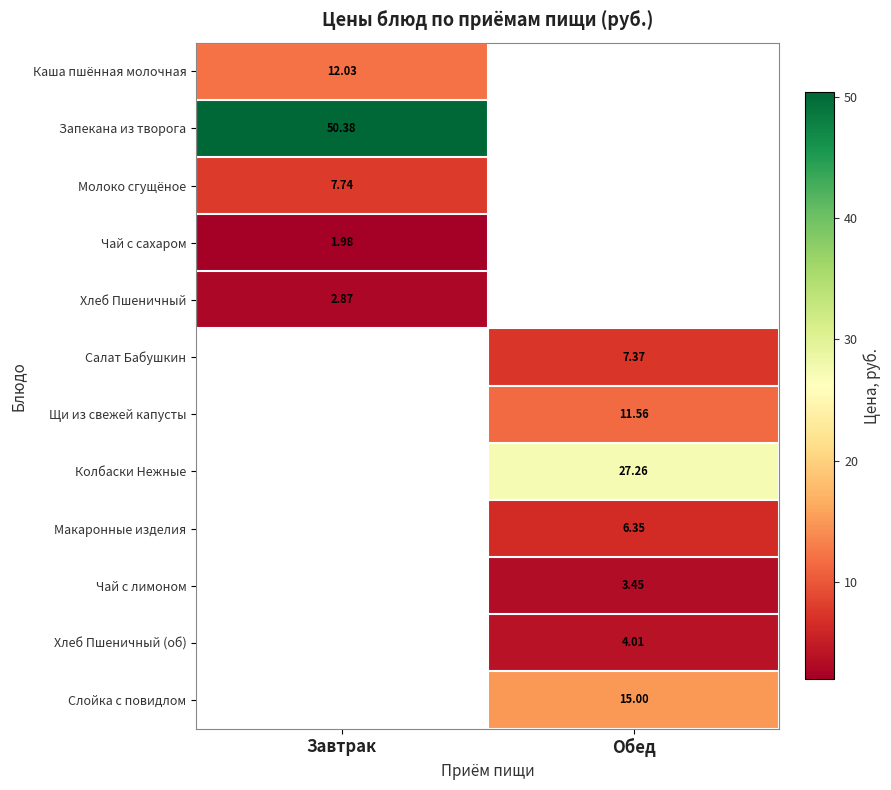

Count the number of data series in this chart.

12